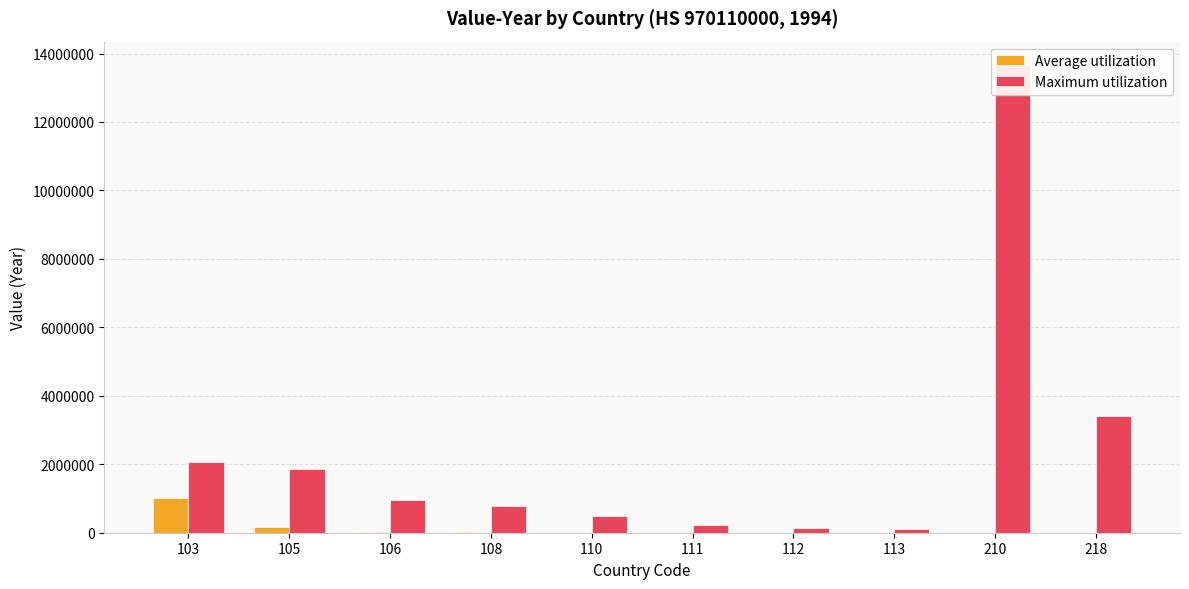

What is the difference between the highest and lowest values at 210?

13662080